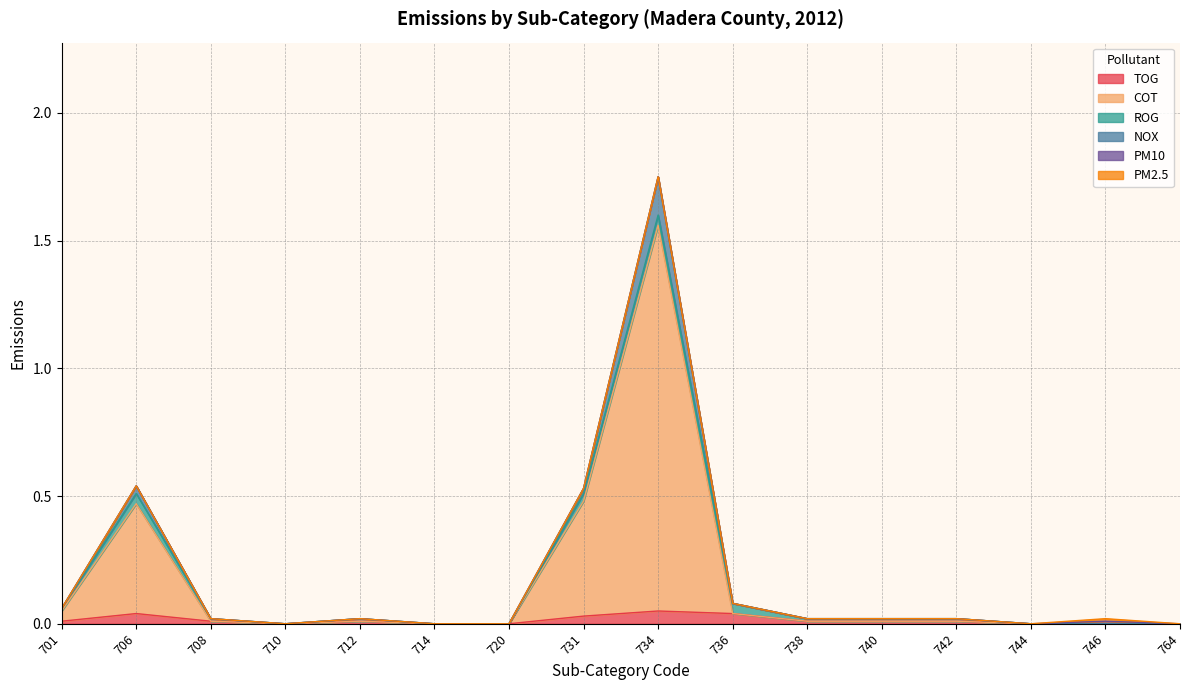

At which category does COT reach its first local valley?

710